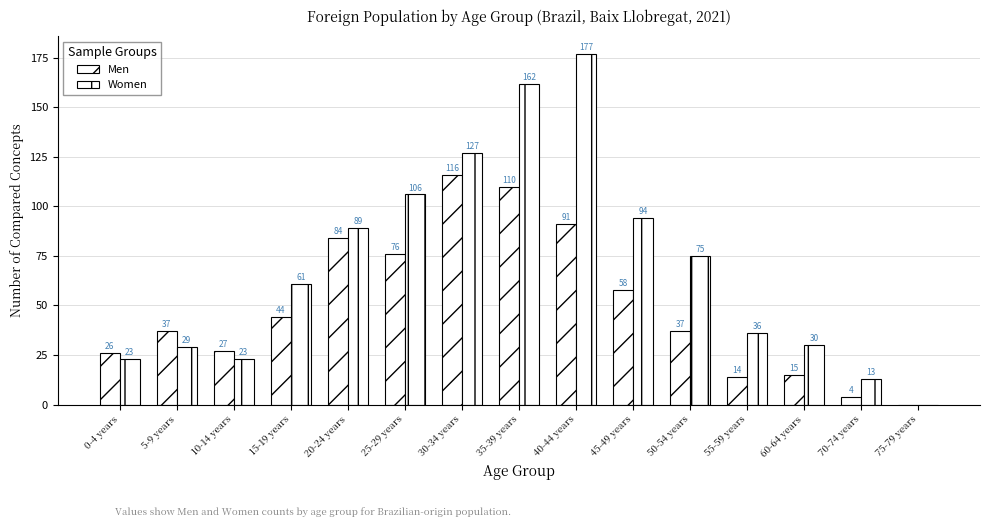

Reading right to left, list all the values displayed in this chart.

Men: 75-79 years=0	70-74 years=4	60-64 years=15	55-59 years=14	50-54 years=37	45-49 years=58	40-44 years=91	35-39 years=110	30-34 years=116	25-29 years=76	20-24 years=84	15-19 years=44	10-14 years=27	5-9 years=37	0-4 years=26
Women: 75-79 years=0	70-74 years=13	60-64 years=30	55-59 years=36	50-54 years=75	45-49 years=94	40-44 years=177	35-39 years=162	30-34 years=127	25-29 years=106	20-24 years=89	15-19 years=61	10-14 years=23	5-9 years=29	0-4 years=23